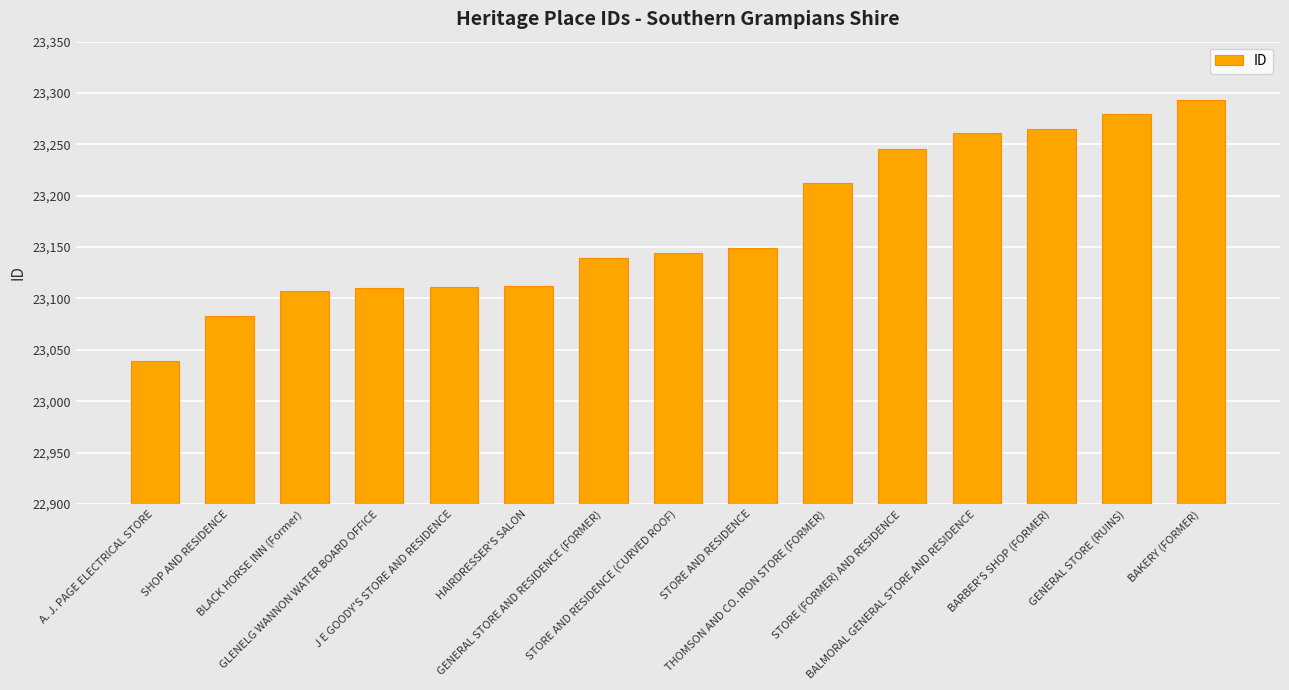

What is the smallest value displayed?

23039